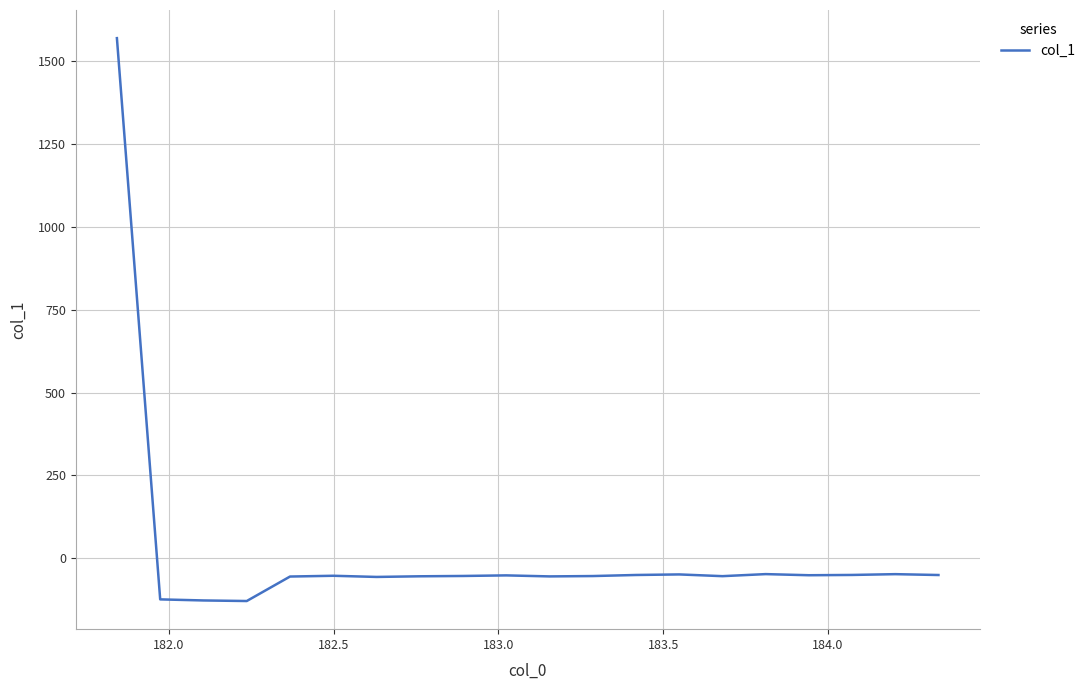

What is the difference between the maximum and minimum values?

1696.3